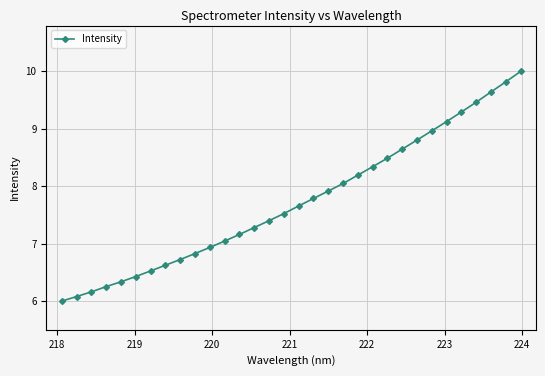

What is the sum of all values?

247.5